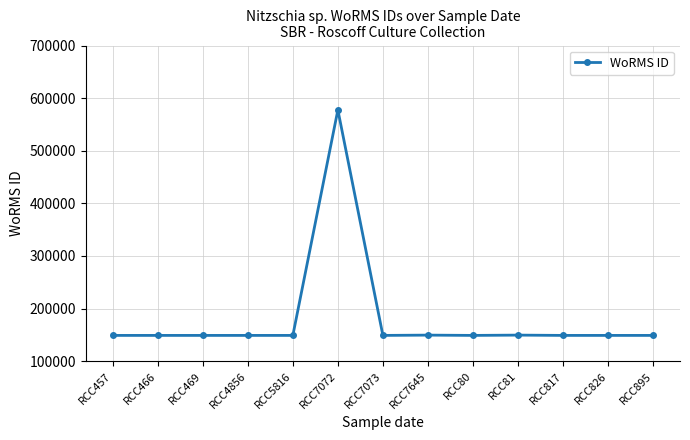

What is the approximate value at RCC895, to the nearest 100?

149000